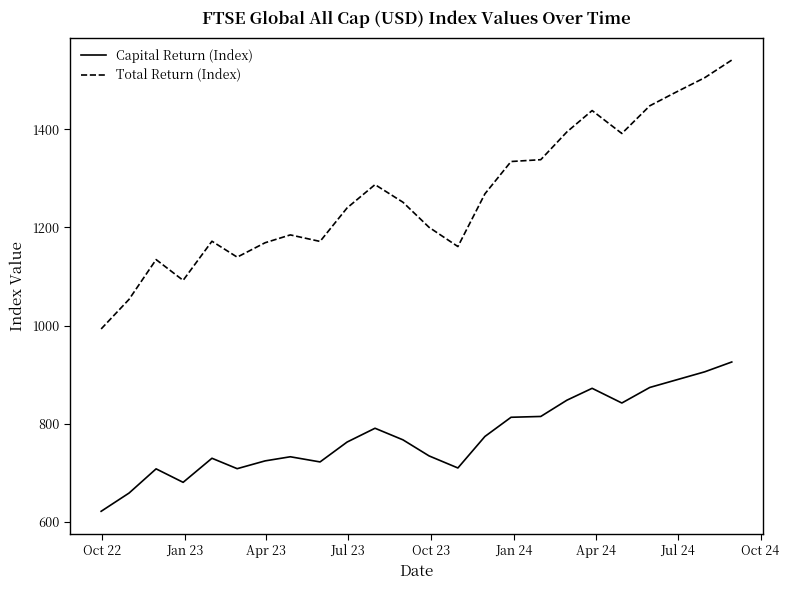

Rank the series by their maximum value, from highest to lowest.

Total Return (Index), Capital Return (Index)